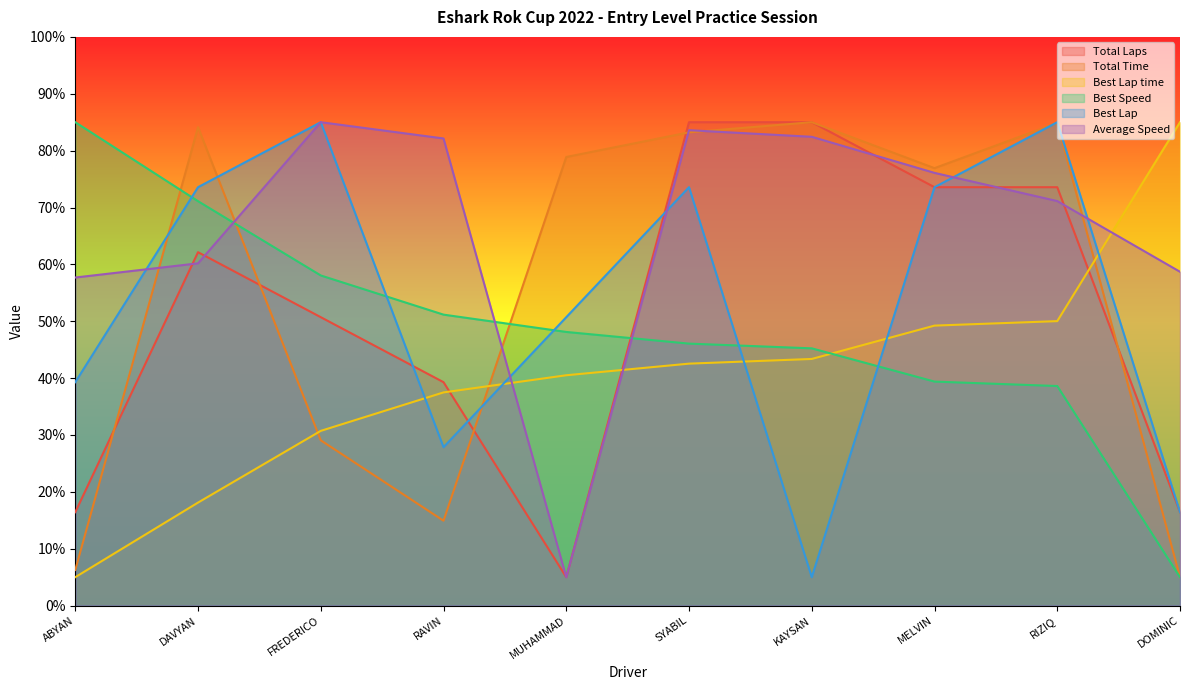

What are all the series names shown in the legend?

Total Laps, Total Time, Best Lap time, Best Speed, Best Lap, Average Speed